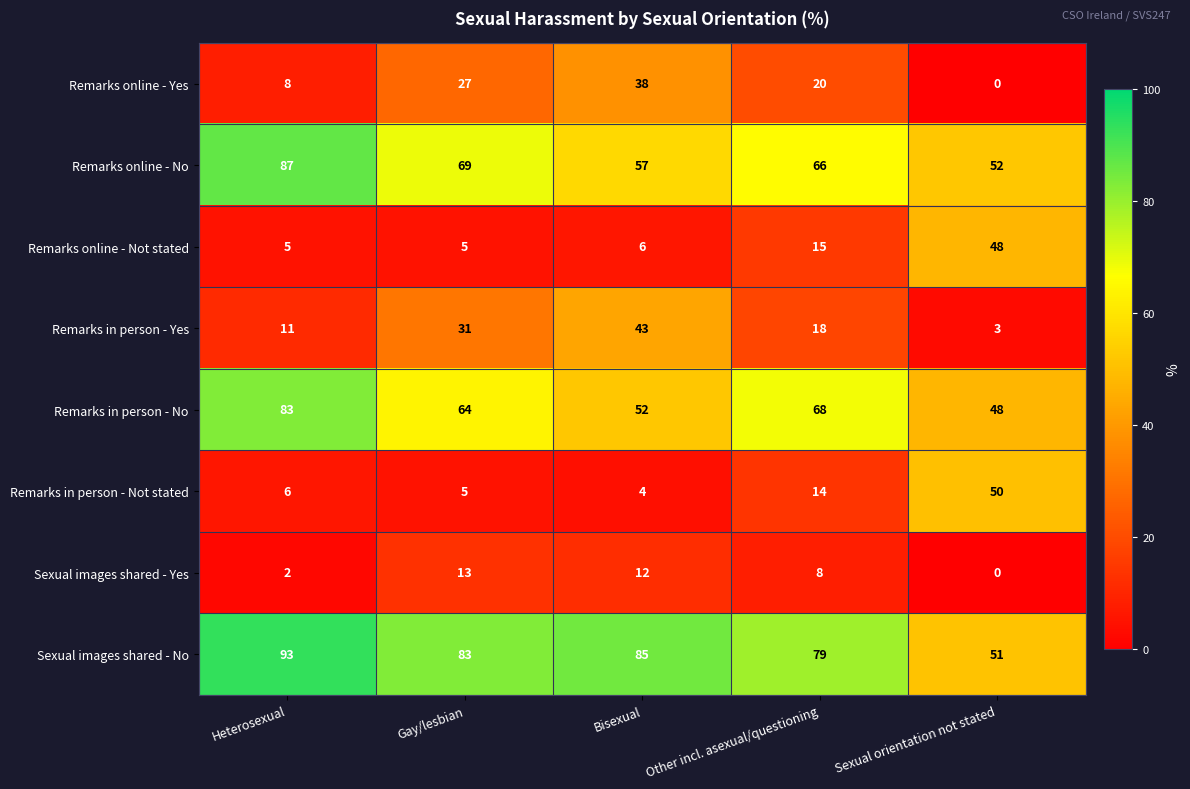

At how many categories does at least one series exceed 37?

5